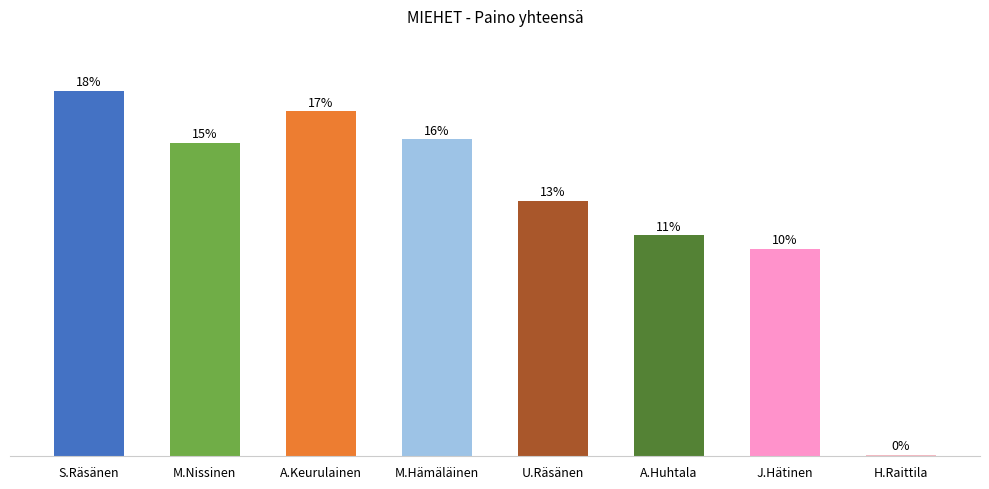

Which label corresponds to the largest value in the chart?

S.Räsänen